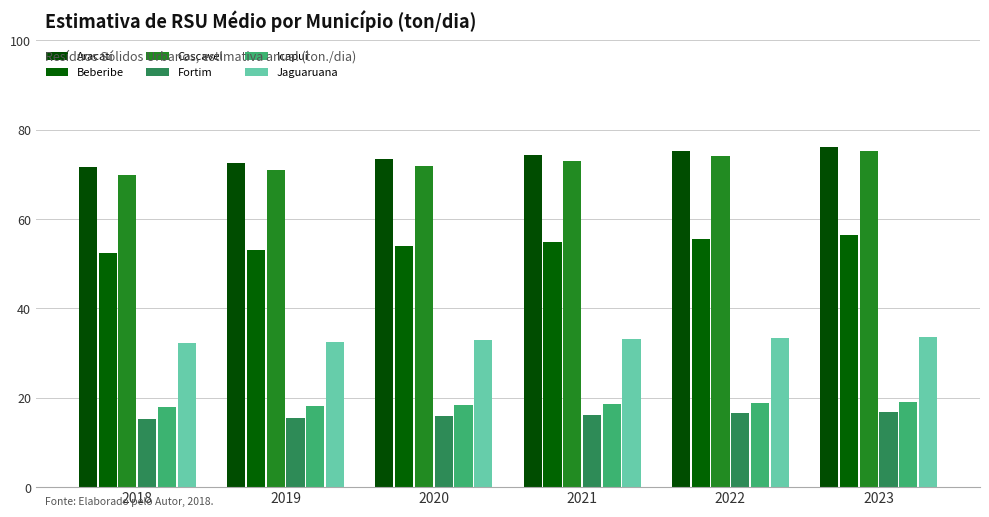

At which label does Aracati first exceed 74?

2021